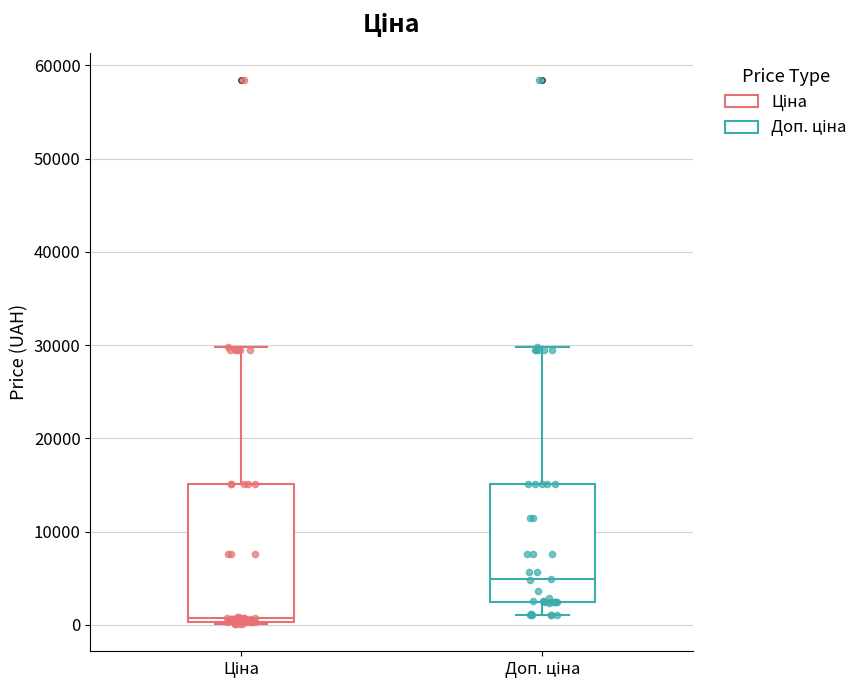

Which box's median line is the lowest?

Ціна